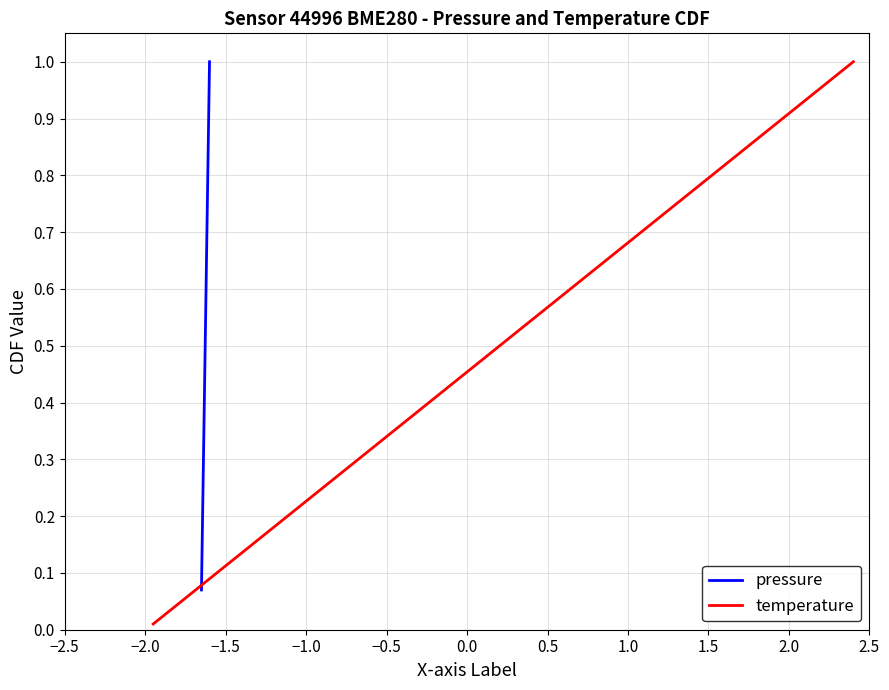

True or false: temperature and pressure intersect in this chart.

False